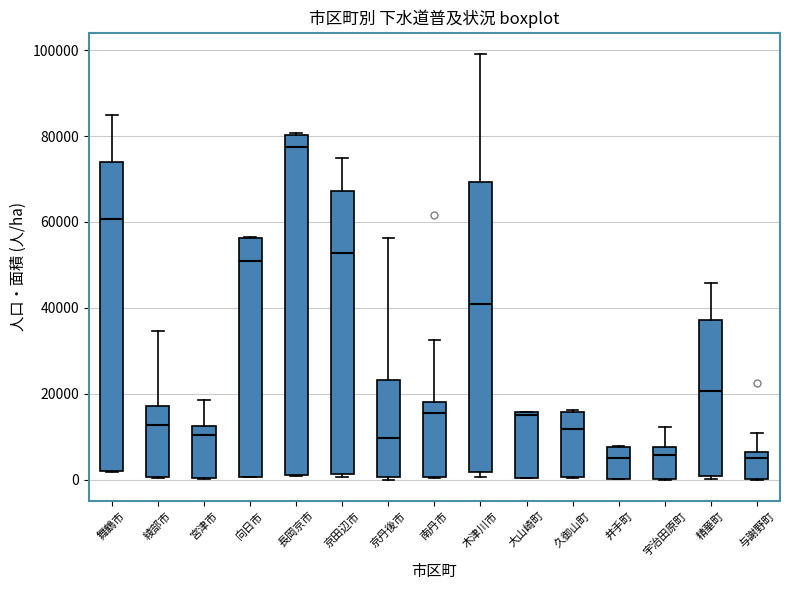

Where is the lower edge of the box for 与謝野町 on the y-axis? The values are not printed on the chart, so give them approximately, as read against the axis.

0